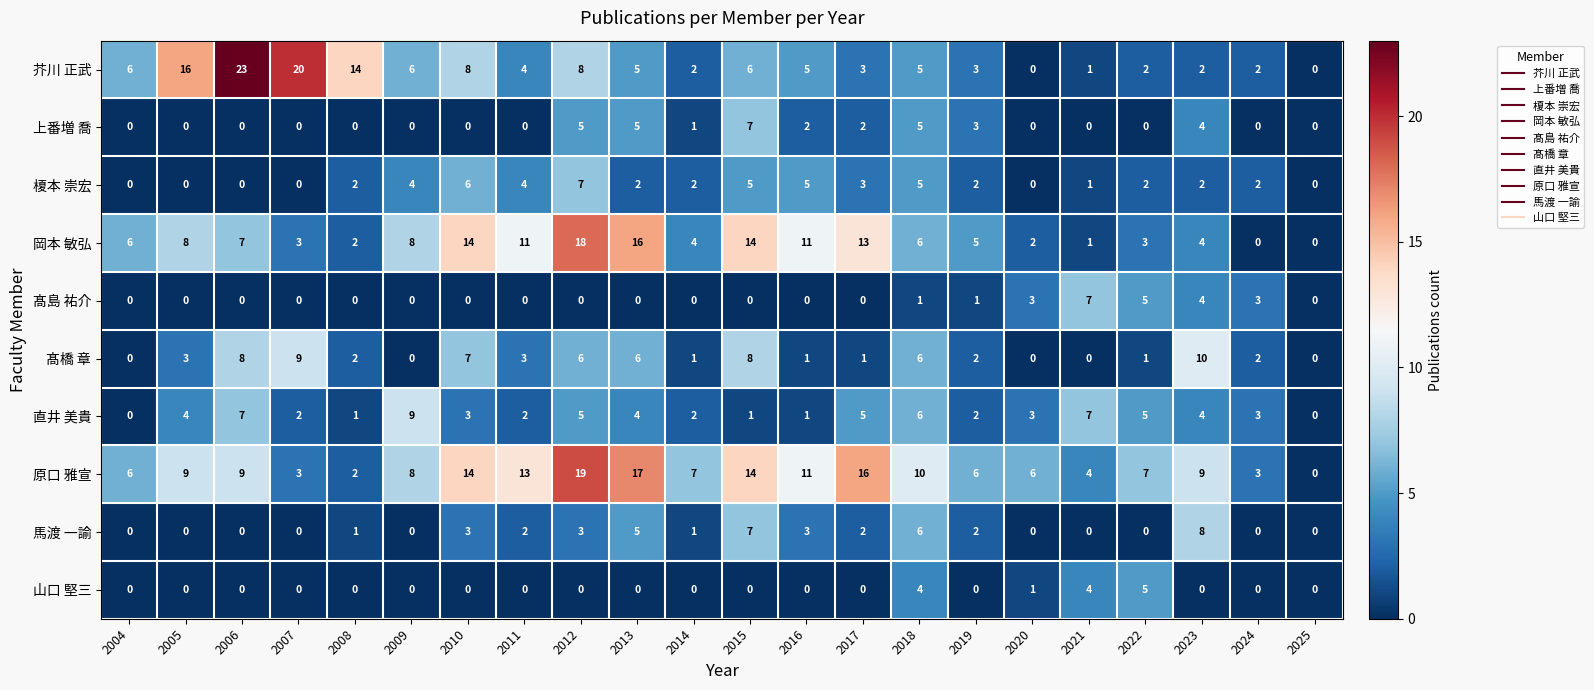

What is the difference between the maximum and minimum values in the 芥川 正武 series?

23